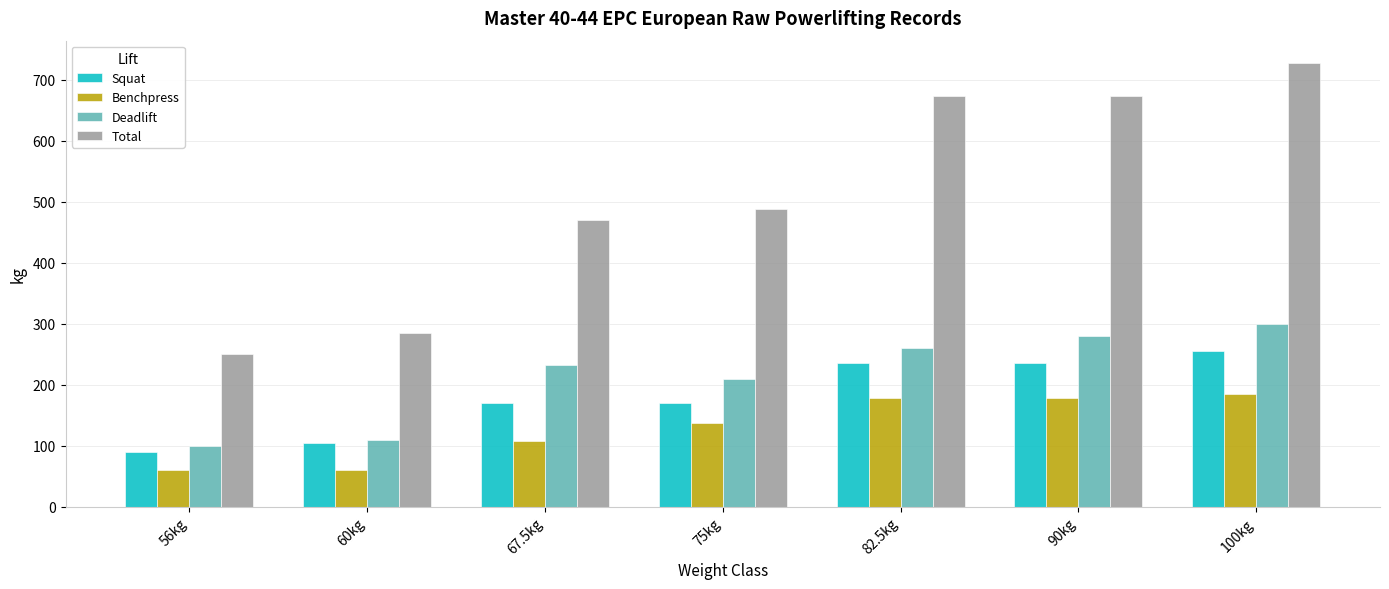

True or false: Squat has a value of 109.2 at 100kg.

False